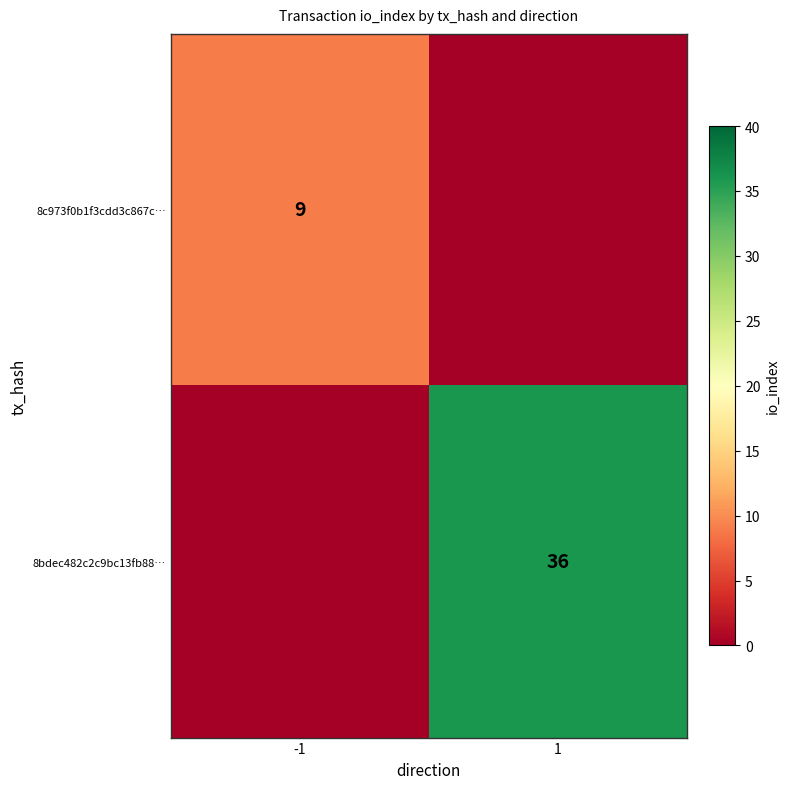

Is it true that 8c973f0b1f3cdd3c867c… equals 9 at -1?

True